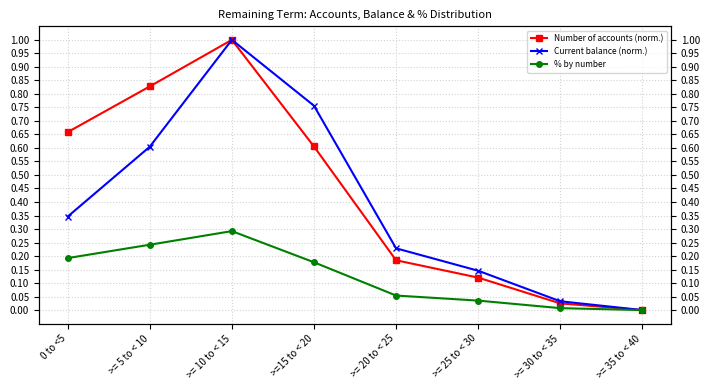

What are all the series names shown in the legend?

Number of accounts (norm.), Current balance (norm.), % by number